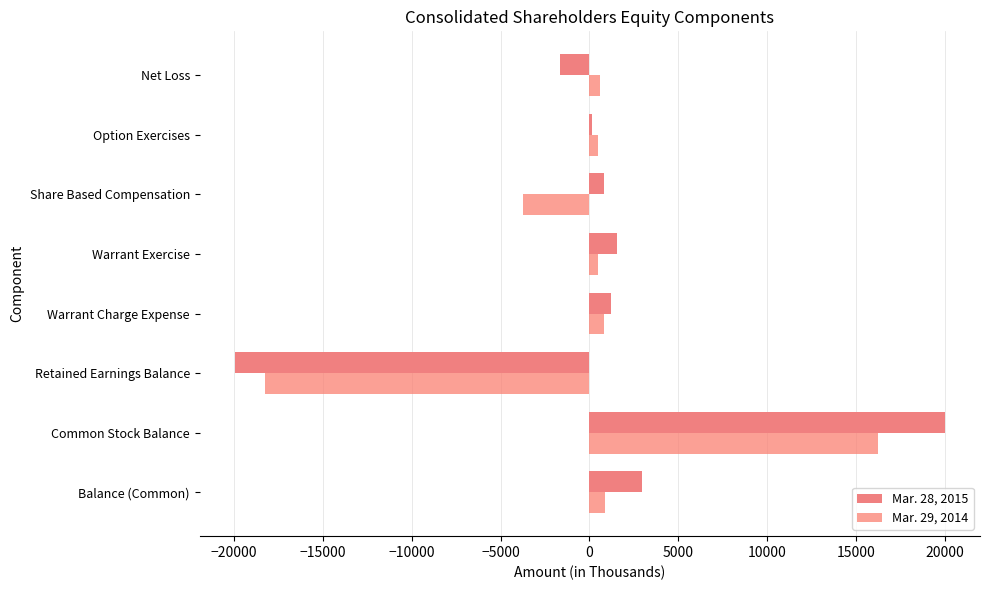

List the series in order of their peak value, highest first.

Mar. 28, 2015, Mar. 29, 2014